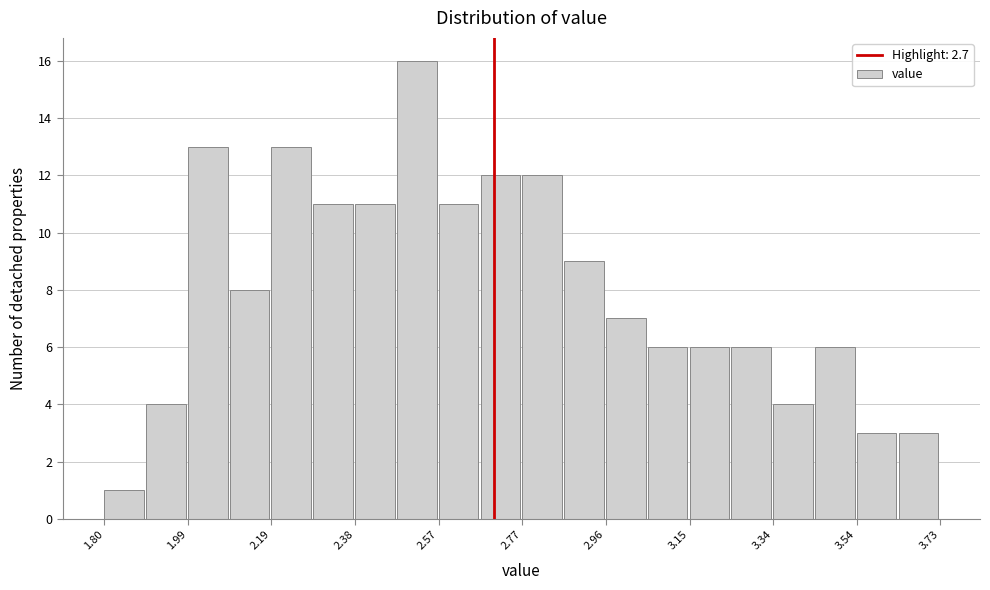

Reading left to right, transcribe this chart: for each bar, give the range it covers on the x-axis and its height. Neither the bar edges nor the heights are printed on the chart, so give them approximately, as read against the axes.

1.80 to 1.90: 1
1.90 to 2.00: 4
2.00 to 2.08: 13
2.08 to 2.18: 8
2.18 to 2.28: 13
2.28 to 2.38: 11
2.38 to 2.48: 11
2.48 to 2.58: 16
2.58 to 2.66: 11
2.66 to 2.76: 12
2.76 to 2.86: 12
2.86 to 2.96: 9
2.96 to 3.06: 7
3.06 to 3.16: 6
3.16 to 3.24: 6
3.24 to 3.34: 6
3.34 to 3.44: 4
3.44 to 3.54: 6
3.54 to 3.64: 3
3.64 to 3.74: 3